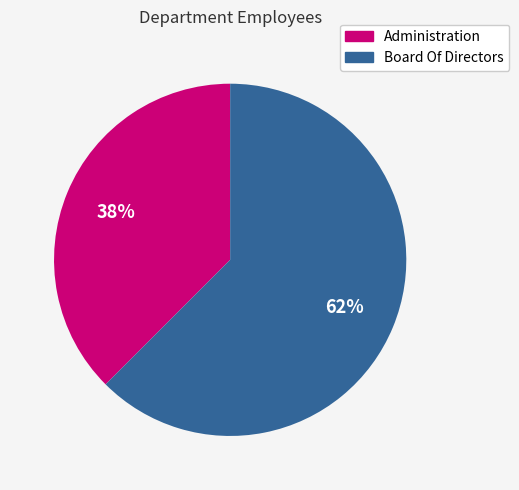

Rank the categories by value from lowest to highest.

Administration, Board Of Directors